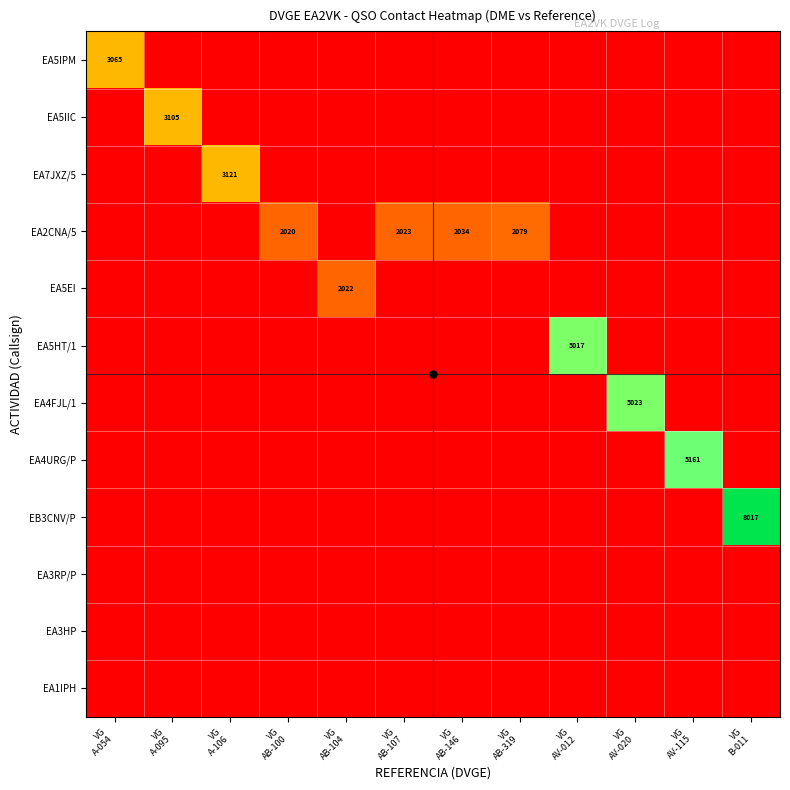

How many values in EA5HT/1 are above zero?

1